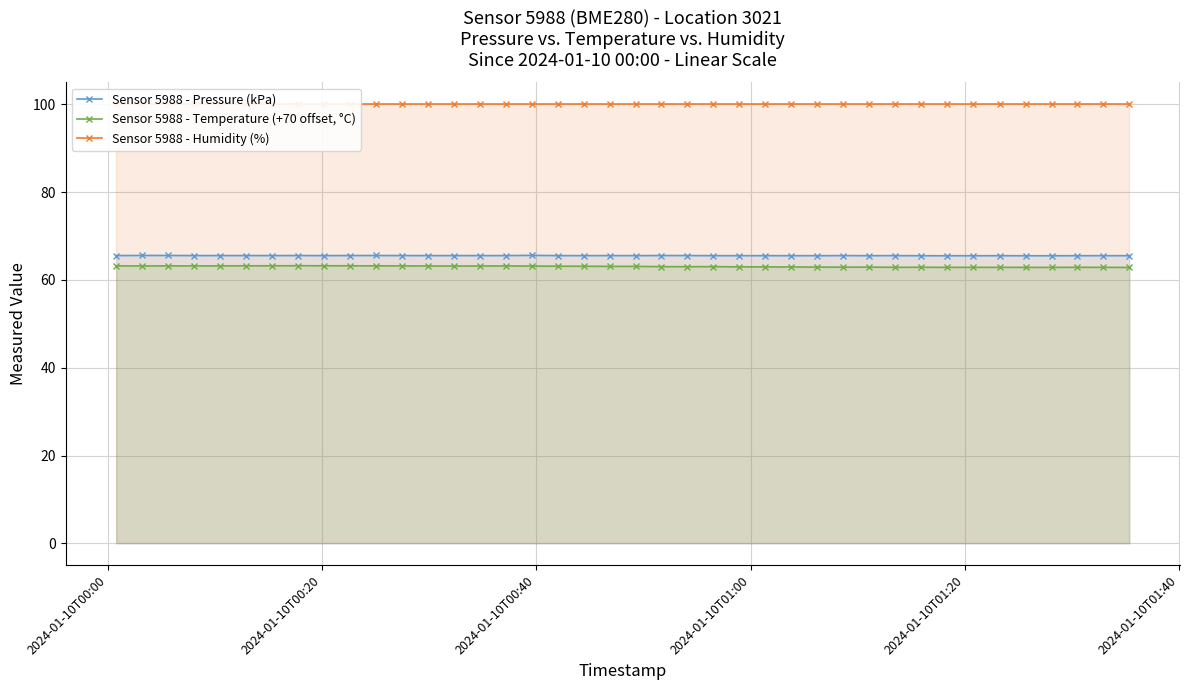

What is the lowest value of the Sensor 5988 - Temperature (+70 offset, °C) series?

62.9